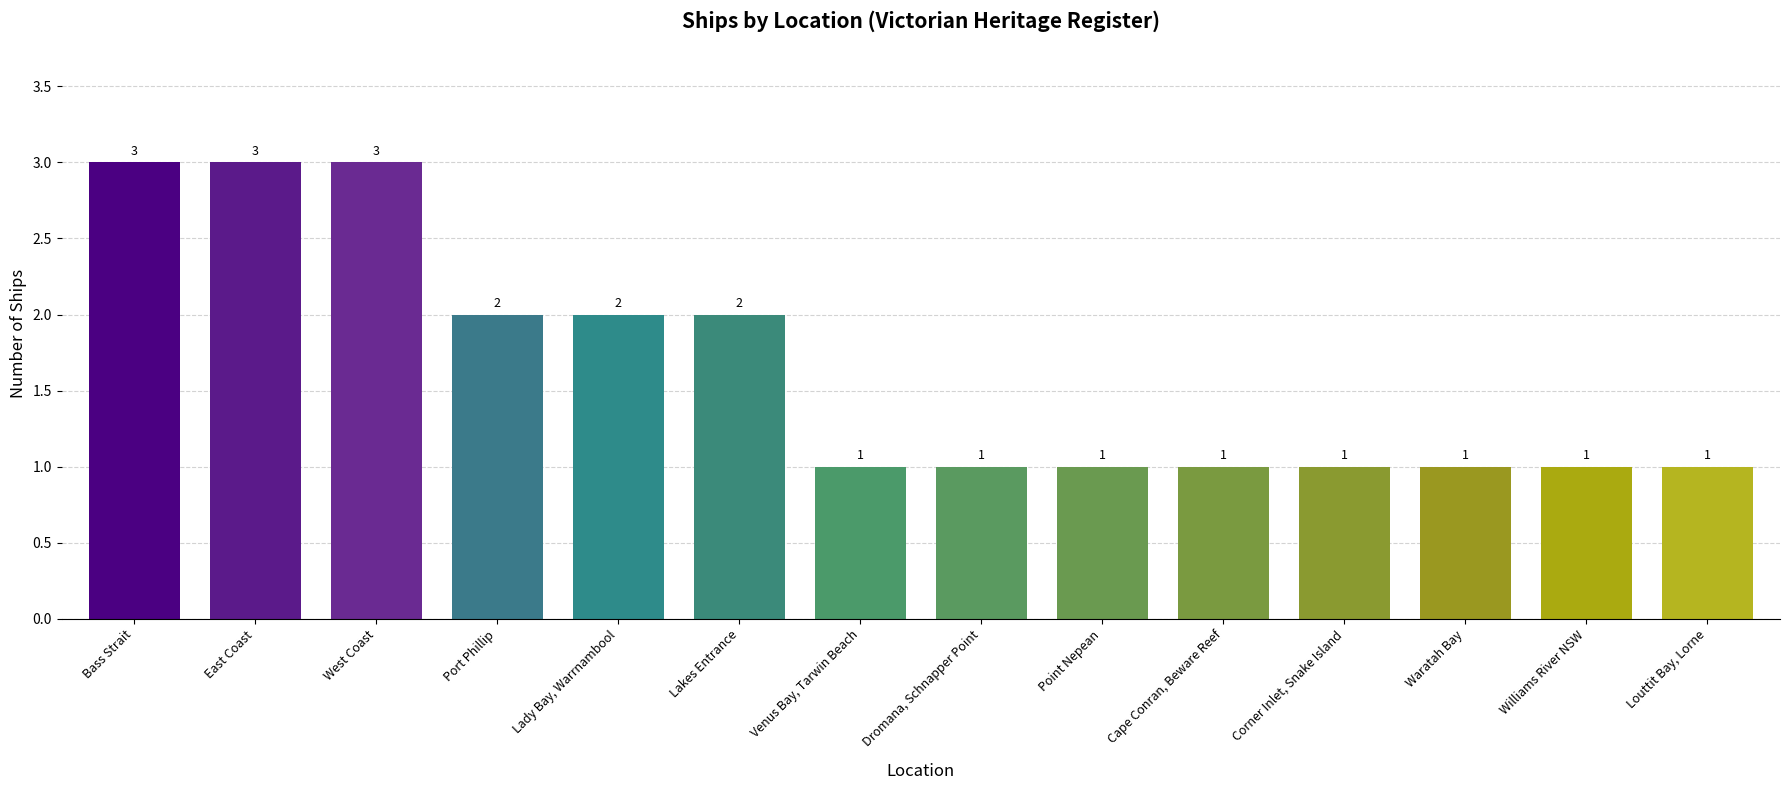

Reading left to right, list all the values displayed in this chart.

3	3	3	2	2	2	1	1	1	1	1	1	1	1